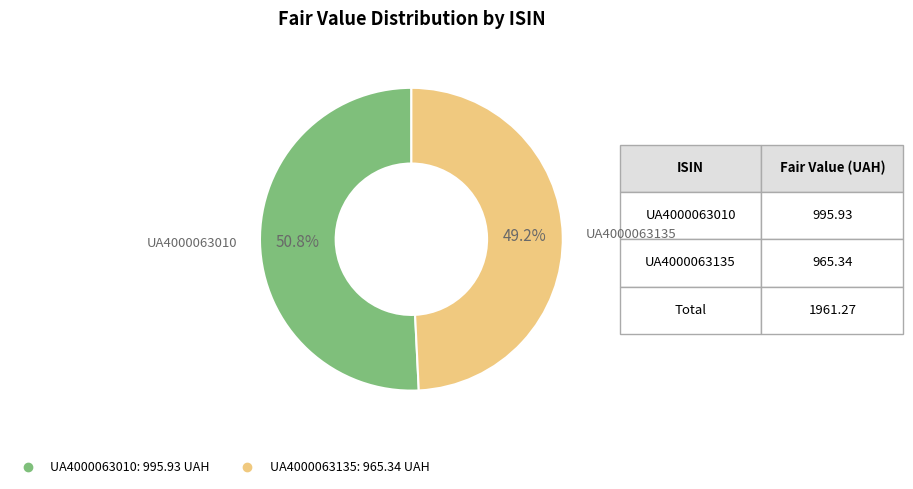

Which category accounts for the majority?

UA4000063010